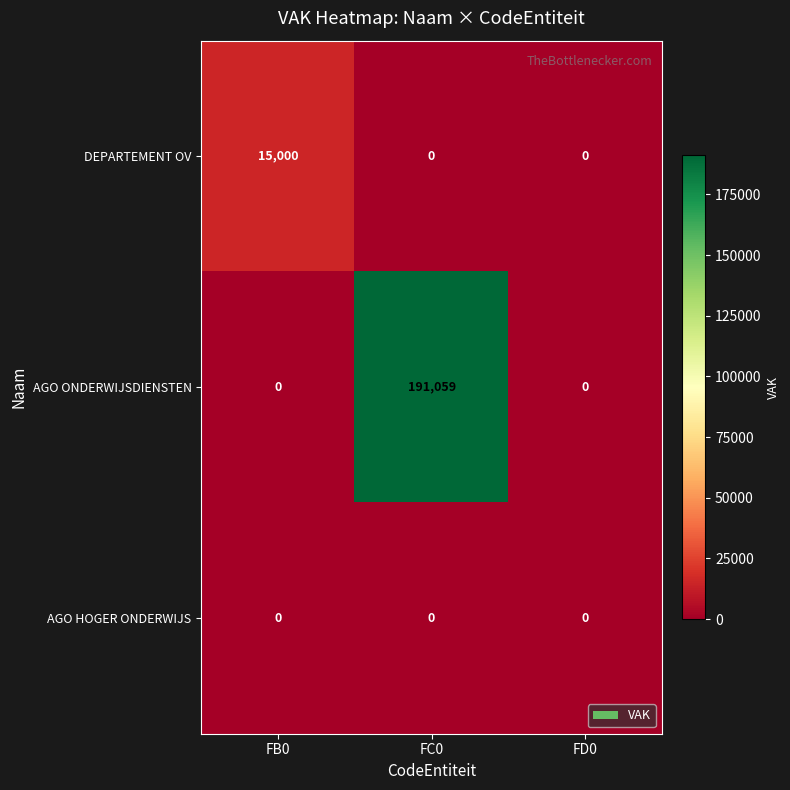

Reading left to right, extract all data points from this chart.

DEPARTEMENT OV: FB0=15000	FC0=0	FD0=0
AGO ONDERWIJSDIENSTEN: FB0=0	FC0=191059	FD0=0
AGO HOGER ONDERWIJS: FB0=0	FC0=0	FD0=0